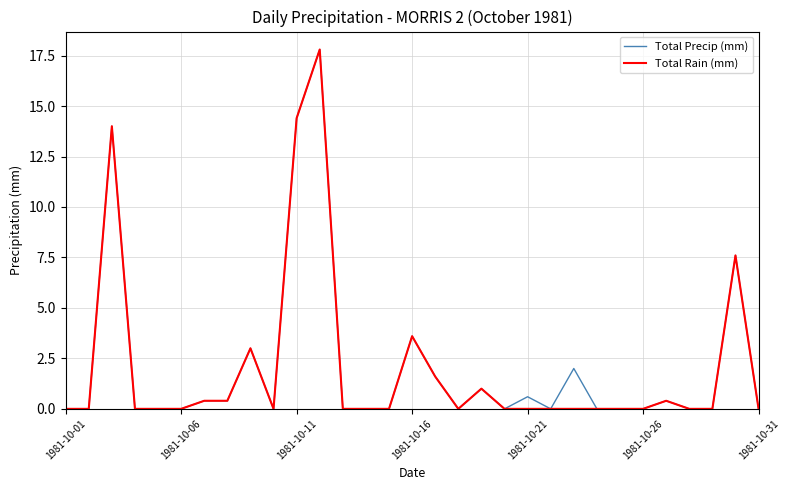

What is the greatest value displayed?

17.8